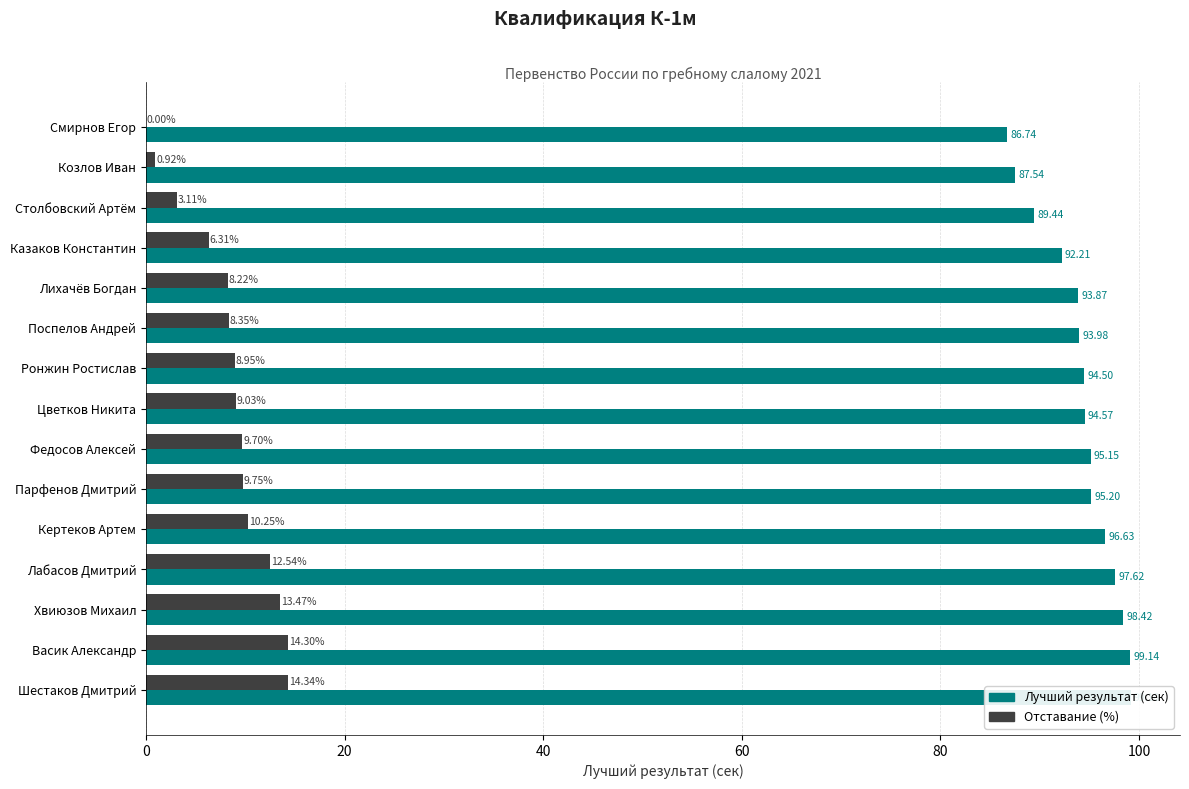

What position from the left is Казаков Константин?

4